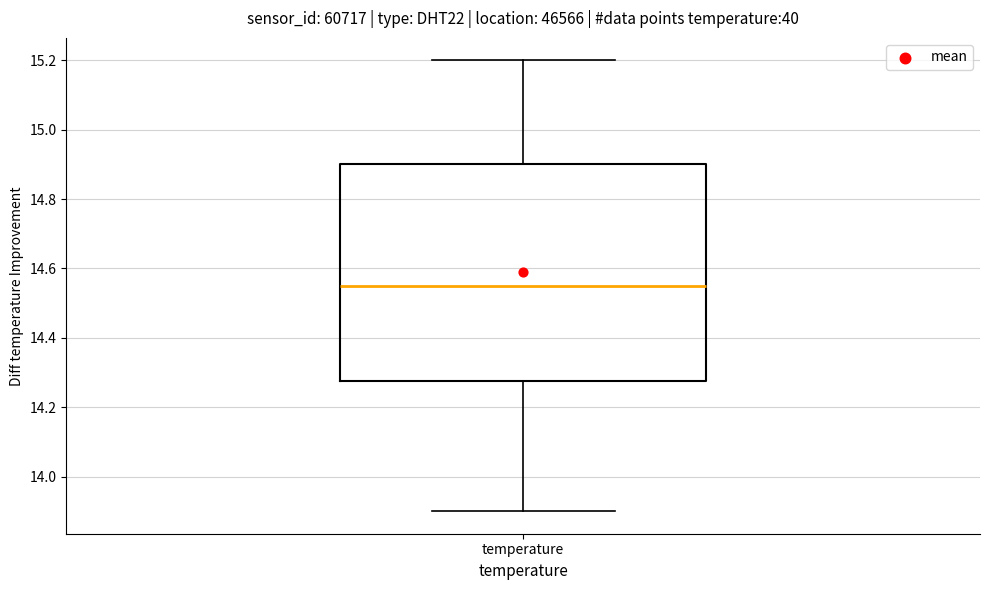

Where does the lower whisker of the box for temperature end on the y-axis? The values are not printed on the chart, so give them approximately, as read against the axis.

13.90